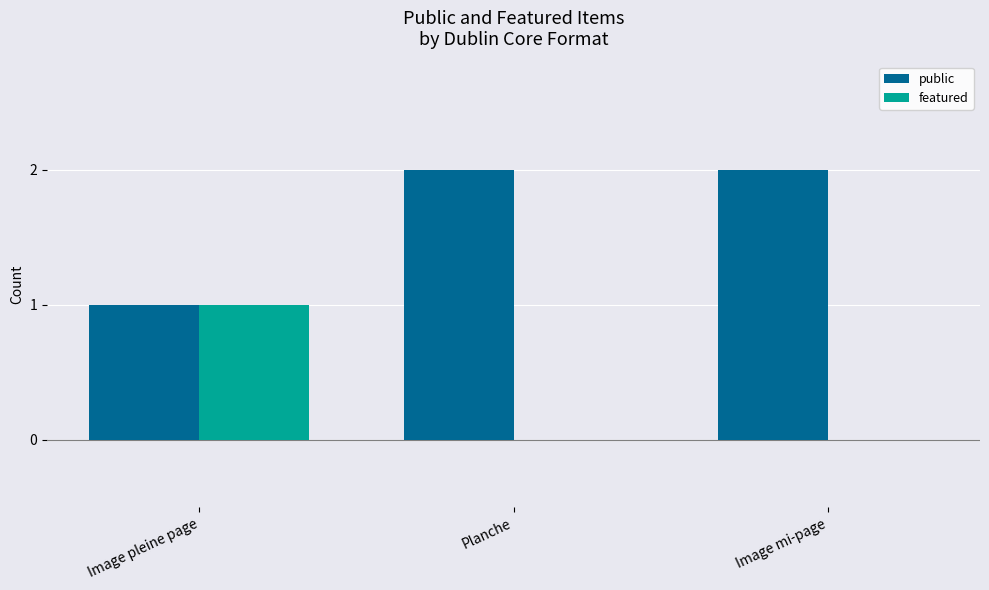

The featured series shows 1 at Image pleine page. True or false?

True